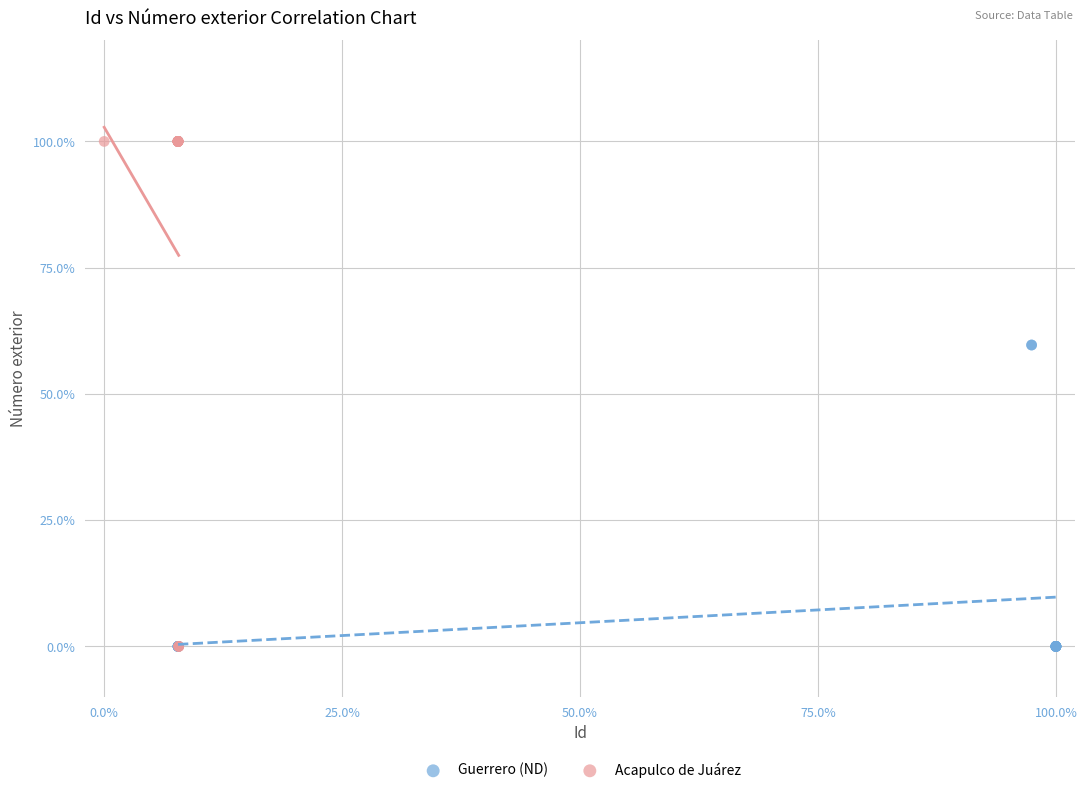

What are all the series names shown in the legend?

Guerrero (ND), Acapulco de Juárez